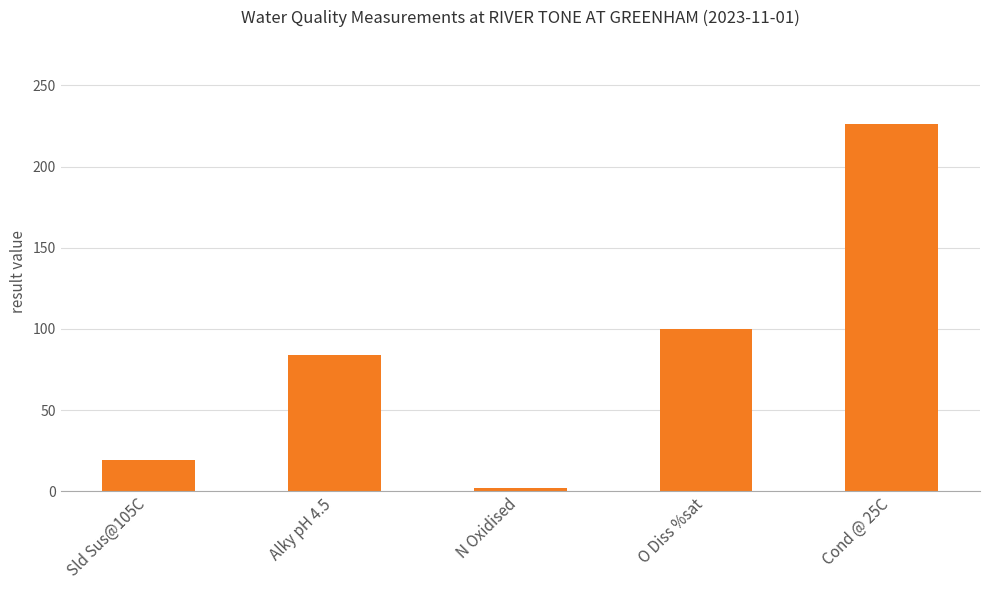

Reading left to right, transcribe all the data shown in this chart.

Sld Sus@105C=19.0	Alky pH 4.5=84.0	N Oxidised=2.0	O Diss %sat=99.7	Cond @ 25C=226.0